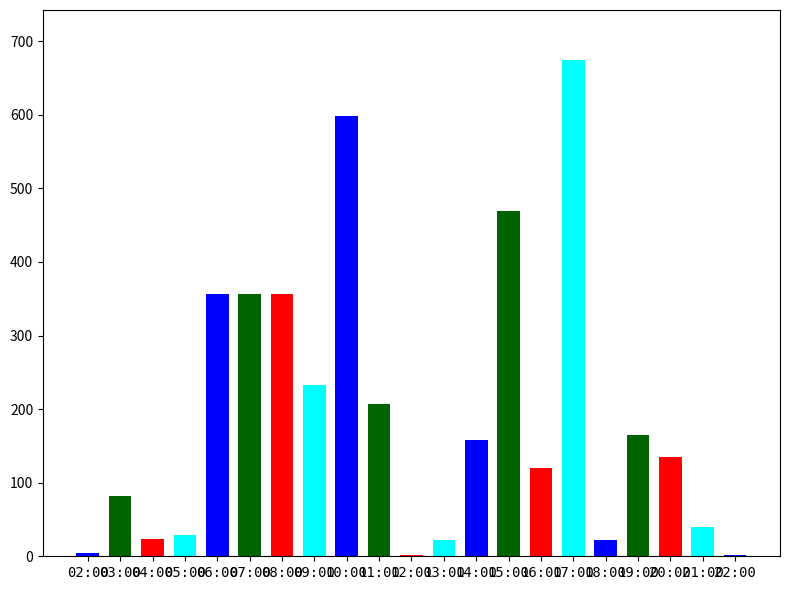

The value at 11:00 is 75. True or false?

False